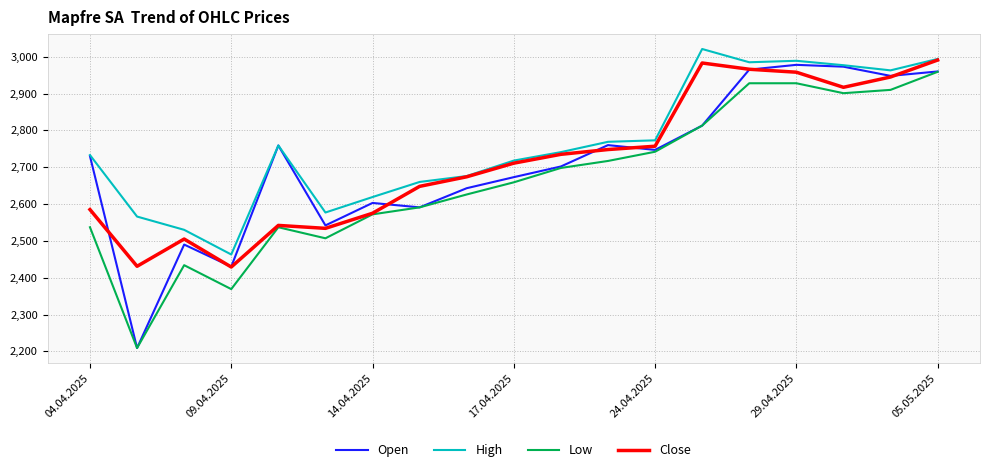

What is the lowest value of the Close series?

2429